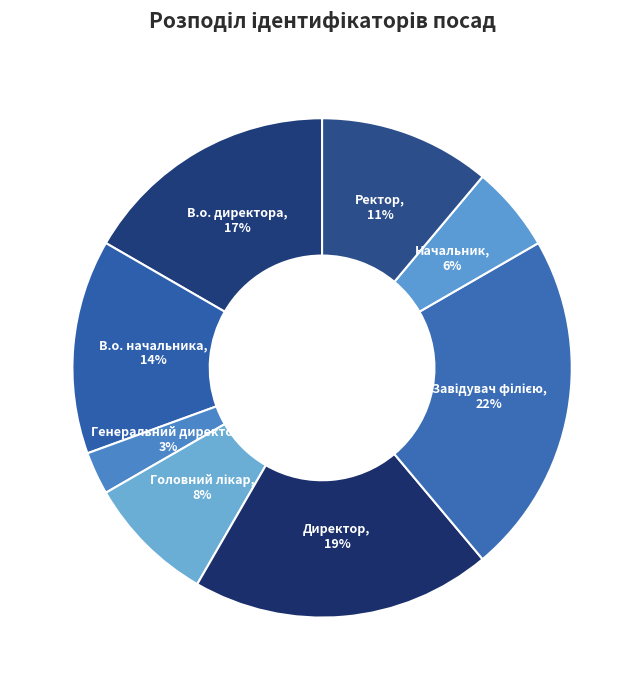

How many segments does this pie chart have?

8